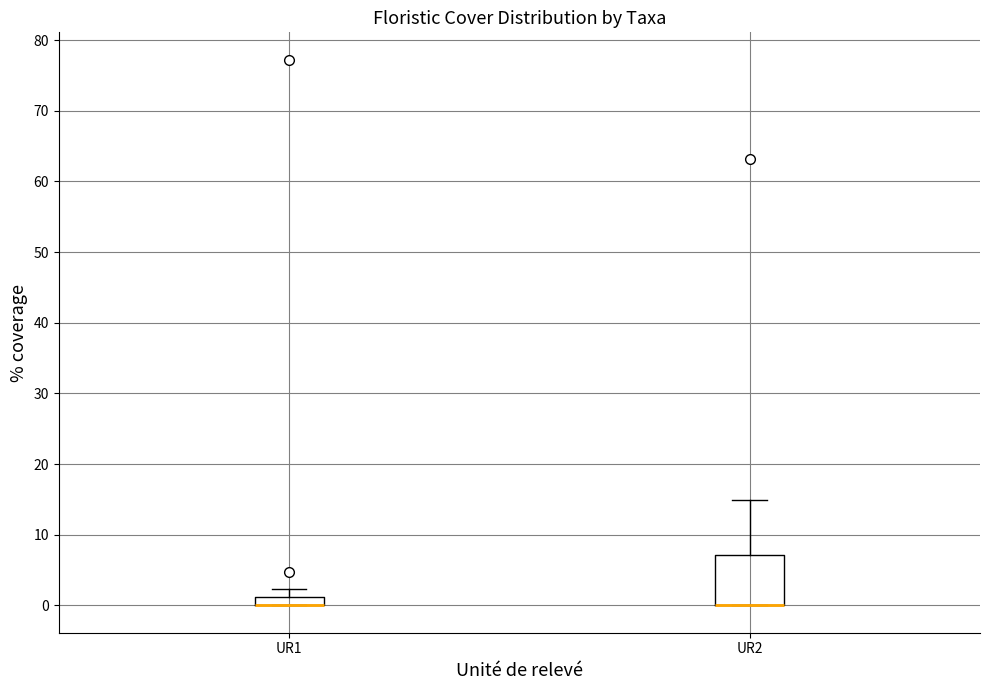

Where is the lower edge of the box for UR1 on the y-axis? The values are not printed on the chart, so give them approximately, as read against the axis.

0